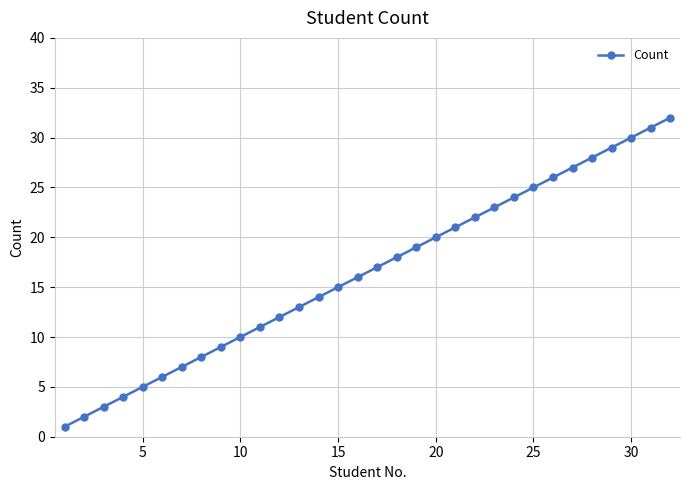

True or false: the data has more than 2 interior local peaks.

False